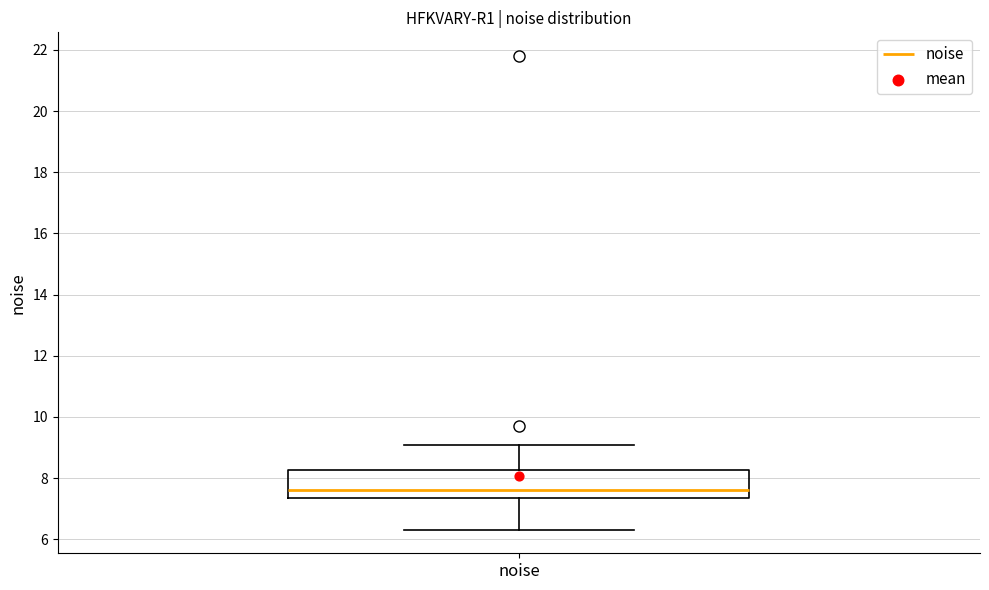

Transcribe this box plot: give where the median line is, the range the box spans, and where the two whiskers end, as read against the y-axis. The values are not printed on the chart, so give them approximately, as read against the axis.

median 7.6, box 7.4 to 8.2, whiskers 6.4 to 9.0